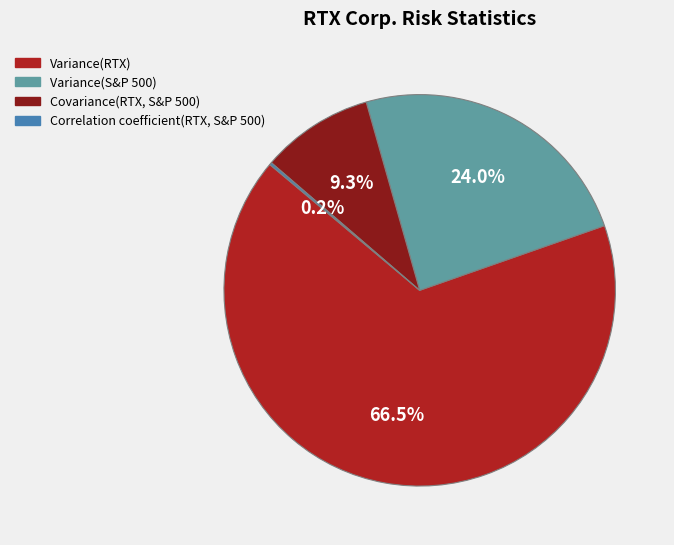

Which category has the biggest portion of the pie?

Variance(RTX)